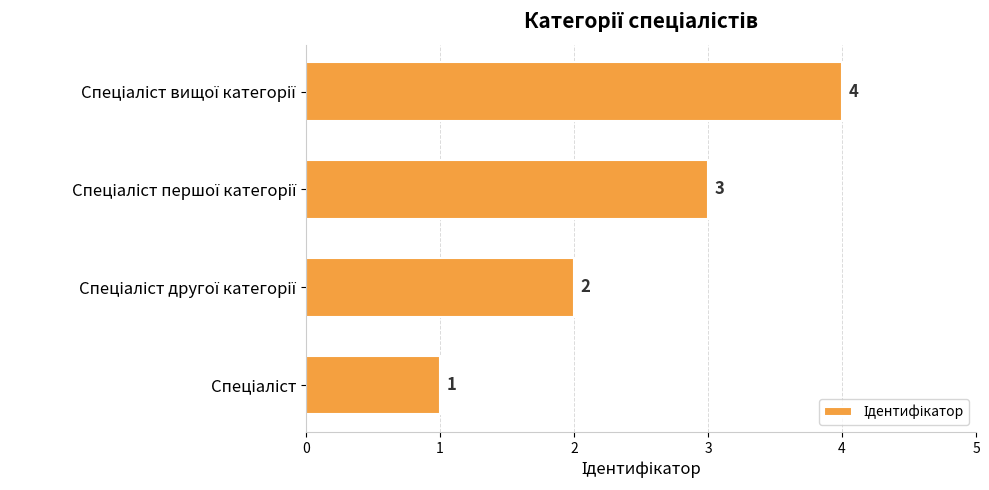

What is the difference between the maximum and minimum values?

3